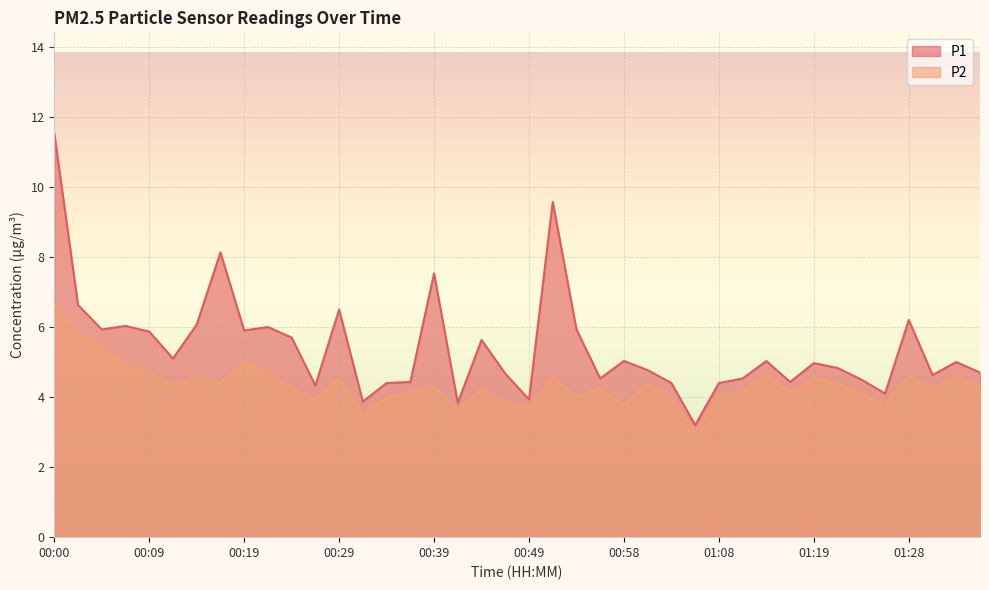

What is the difference between the highest and lowest values at 01:28?

1.6